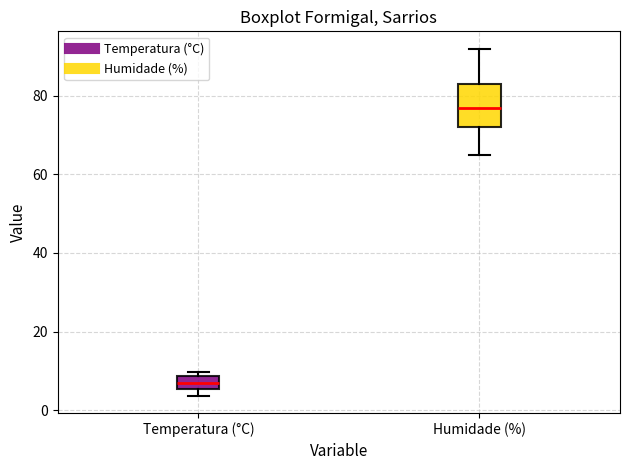

Where does the lower whisker of the box for Humidade (%) end on the y-axis? The values are not printed on the chart, so give them approximately, as read against the axis.

66